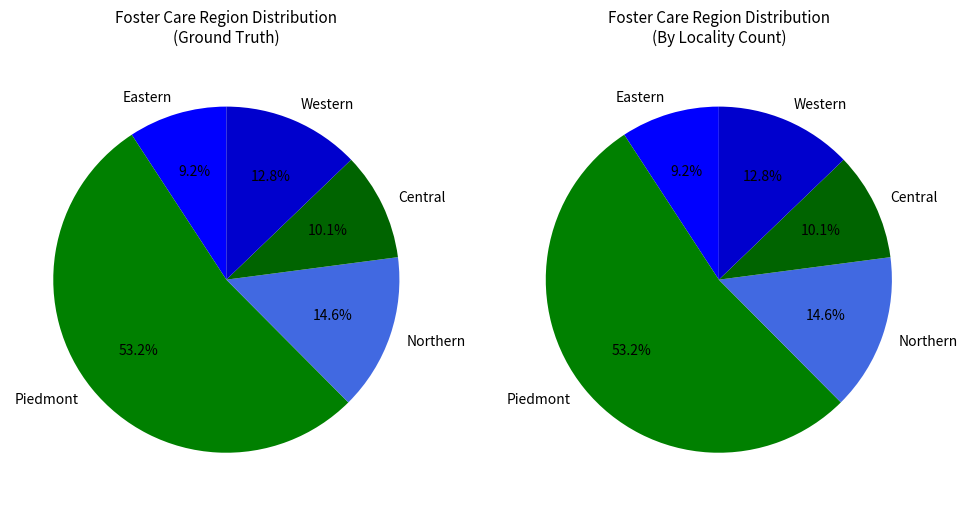

What percentage is the Western slice, to the nearest percent?

13%